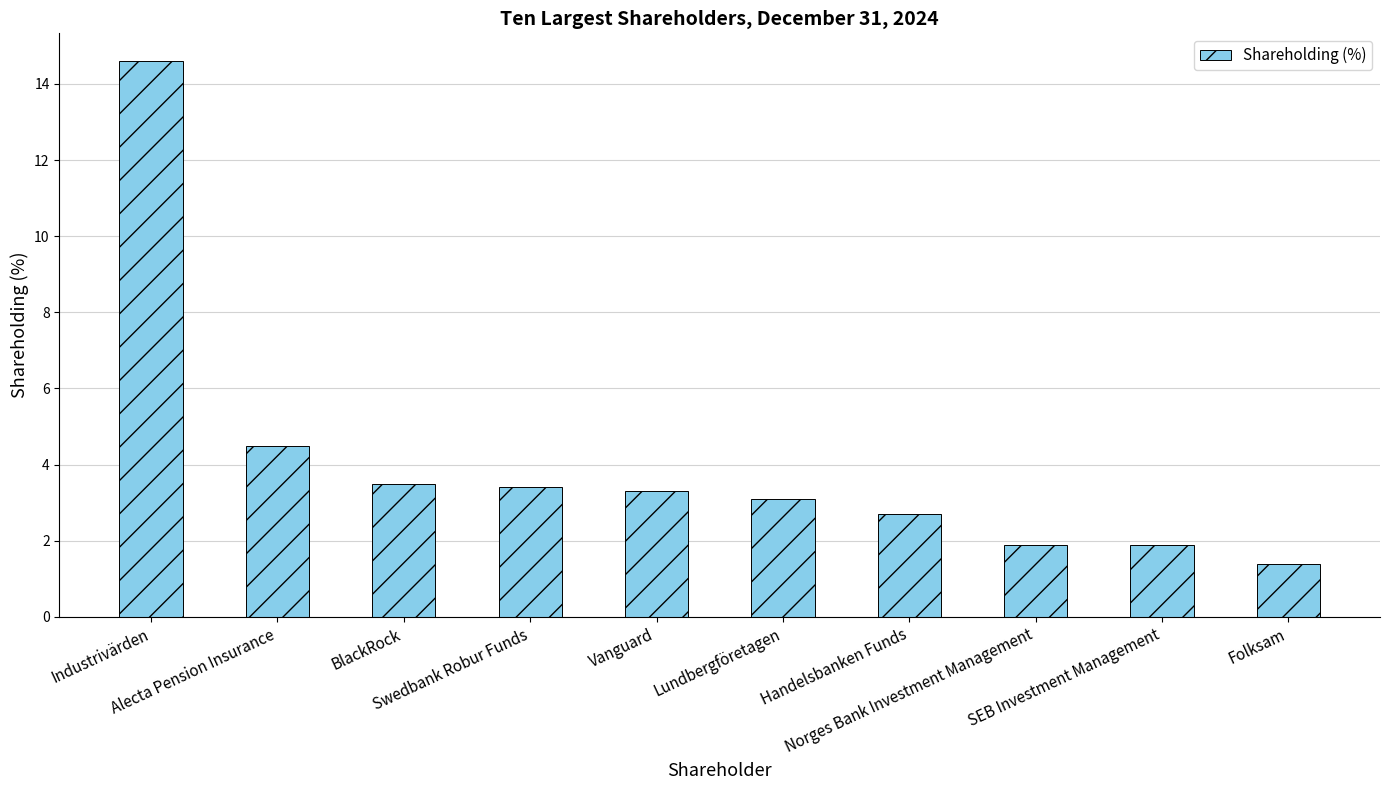

What is the difference between the maximum and minimum values?

13.2